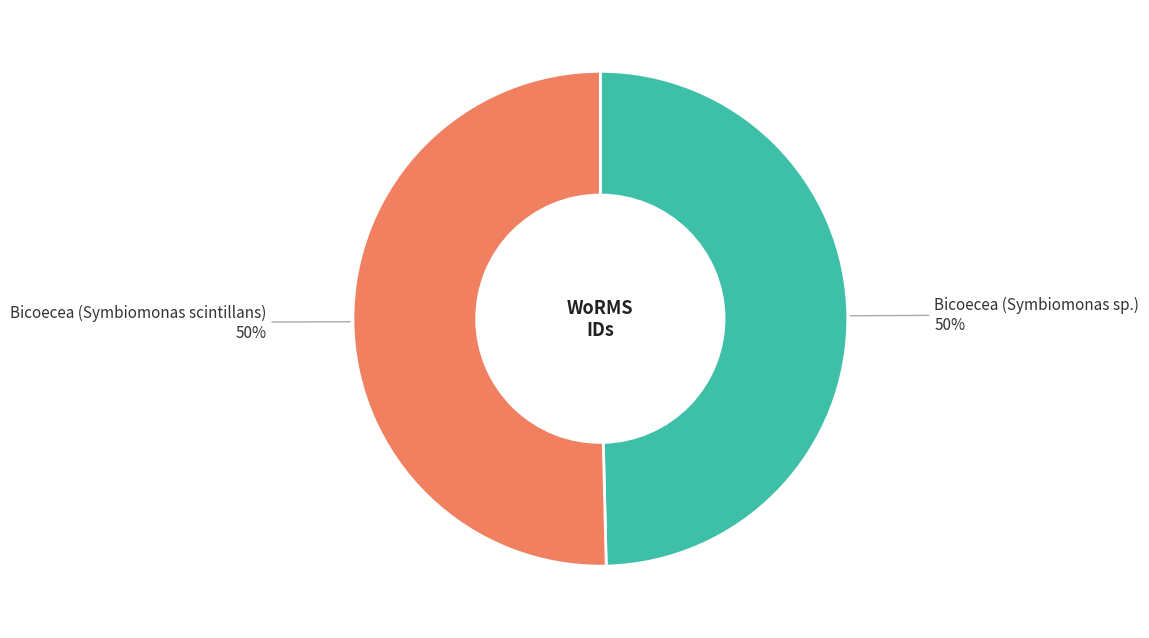

How many slices are in this pie chart?

2